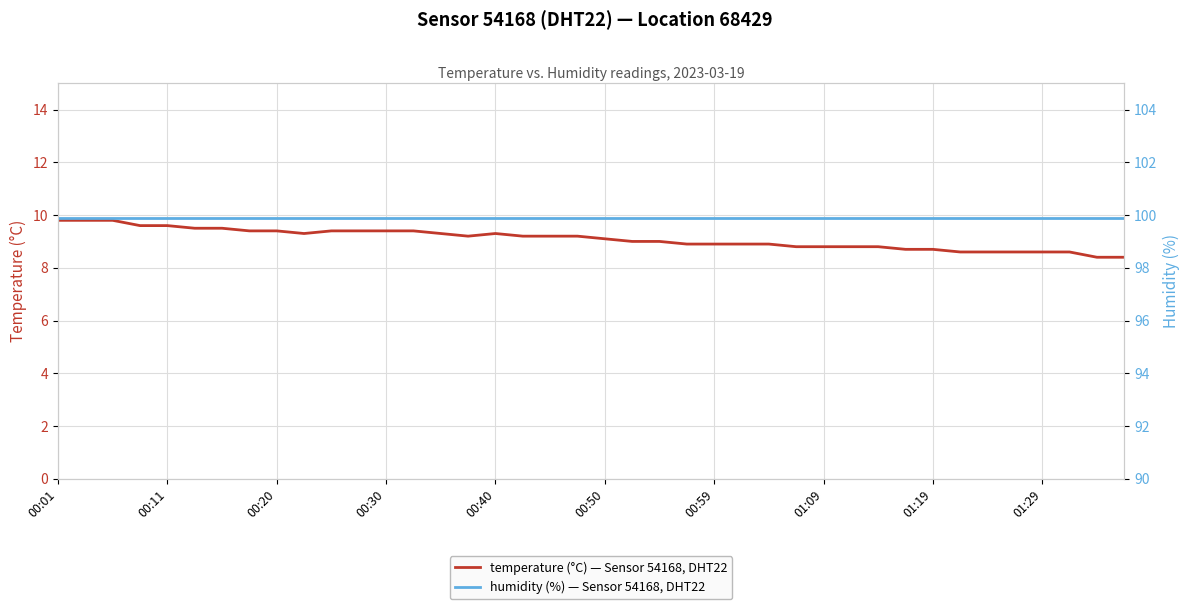

True or false: humidity (%) — Sensor 54168, DHT22 and temperature (°C) — Sensor 54168, DHT22 cross at least once.

False